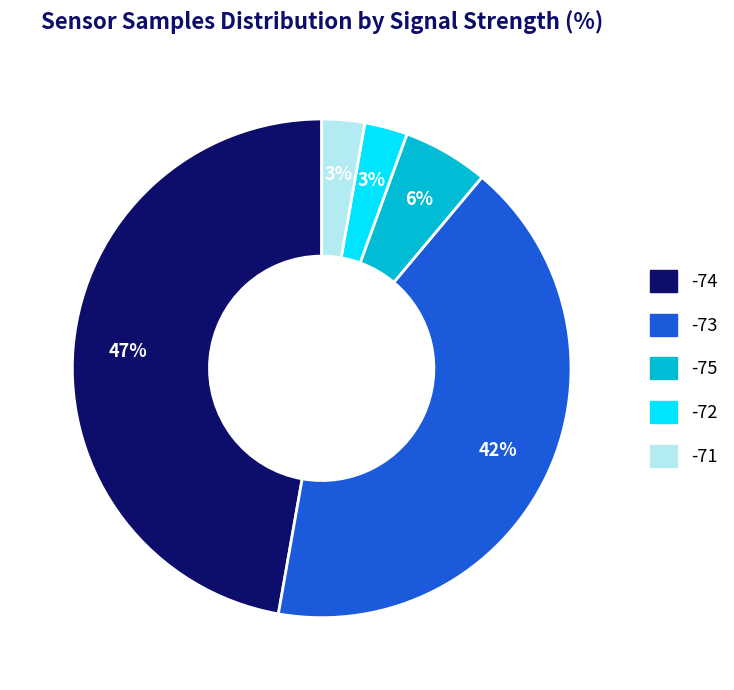

Is there any slice that represents more than half of the pie?

No